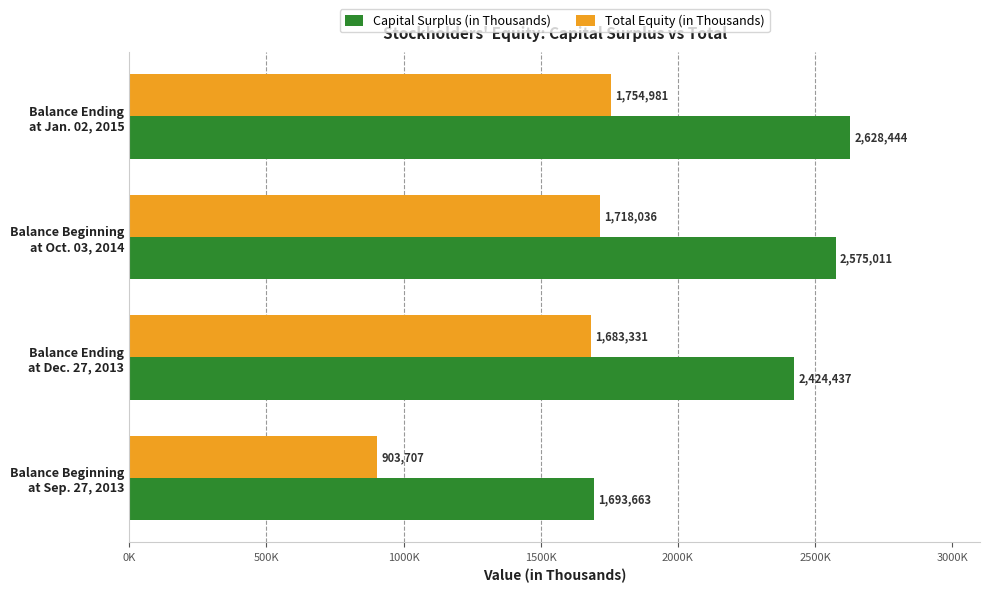

Which category has the highest value in the Capital Surplus (in Thousands) series?

Balance Ending
at Jan. 02, 2015